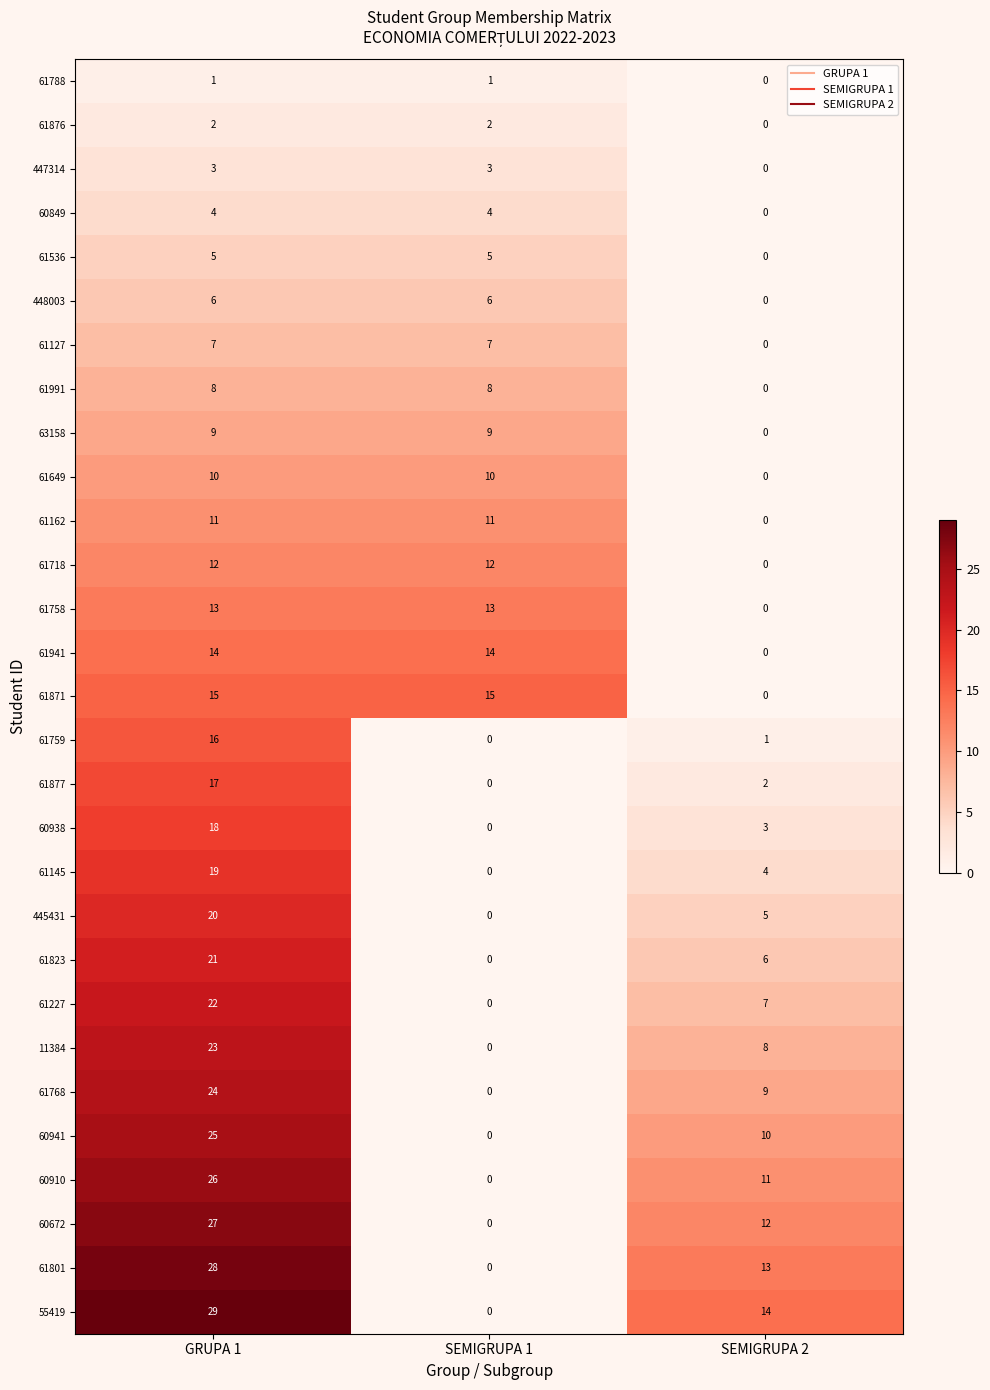

Rank the series by their maximum value, from lowest to highest.

61788, 61876, 447314, 60849, 61536, 448003, 61127, 61991, 63158, 61649, 61162, 61718, 61758, 61941, 61871, 61759, 61877, 60938, 61145, 445431, 61823, 61227, 11384, 61768, 60941, 60910, 60672, 61801, 55419